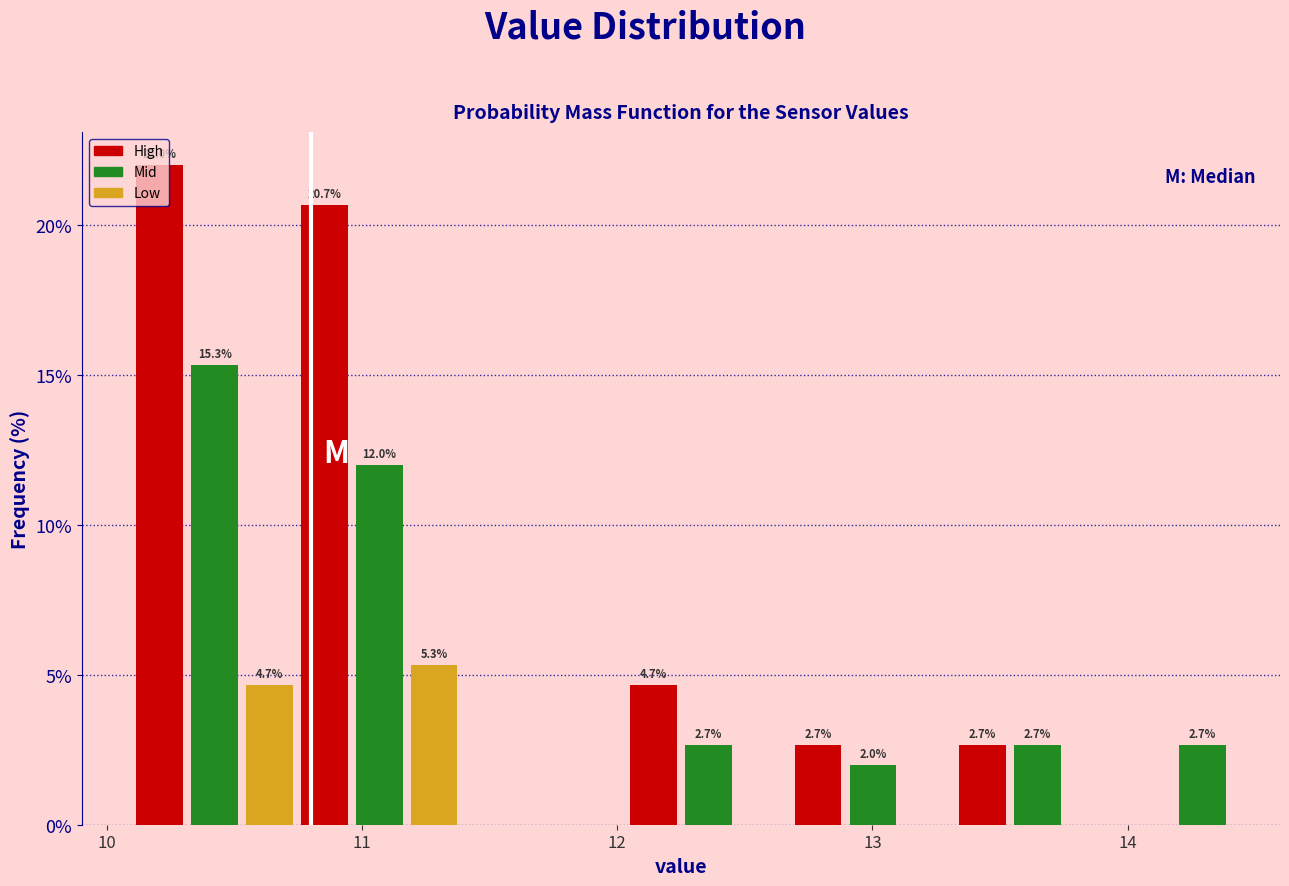

Read against the x-axis, roughly where is the centre of the tallest bar?

10.2